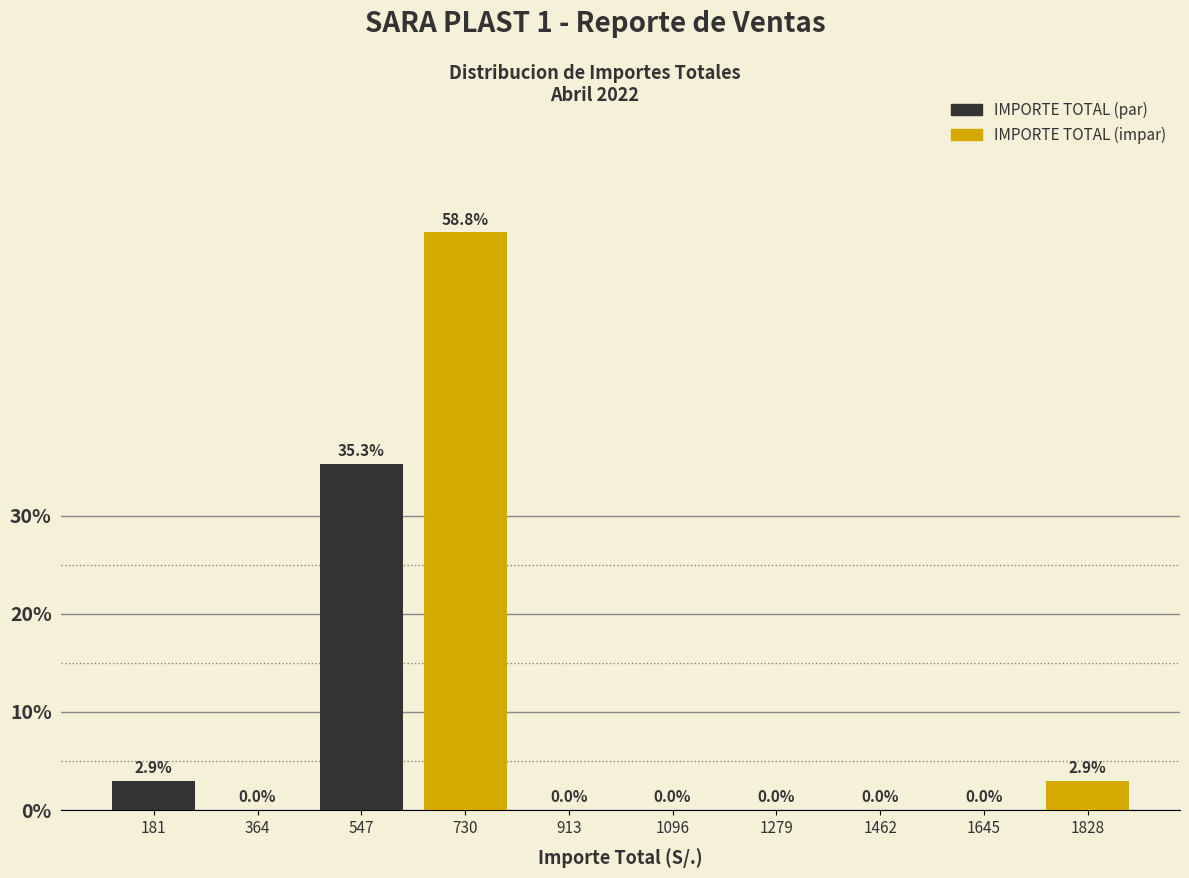

Which series changed the most between 547 and 1645?

IMPORTE TOTAL (impar)